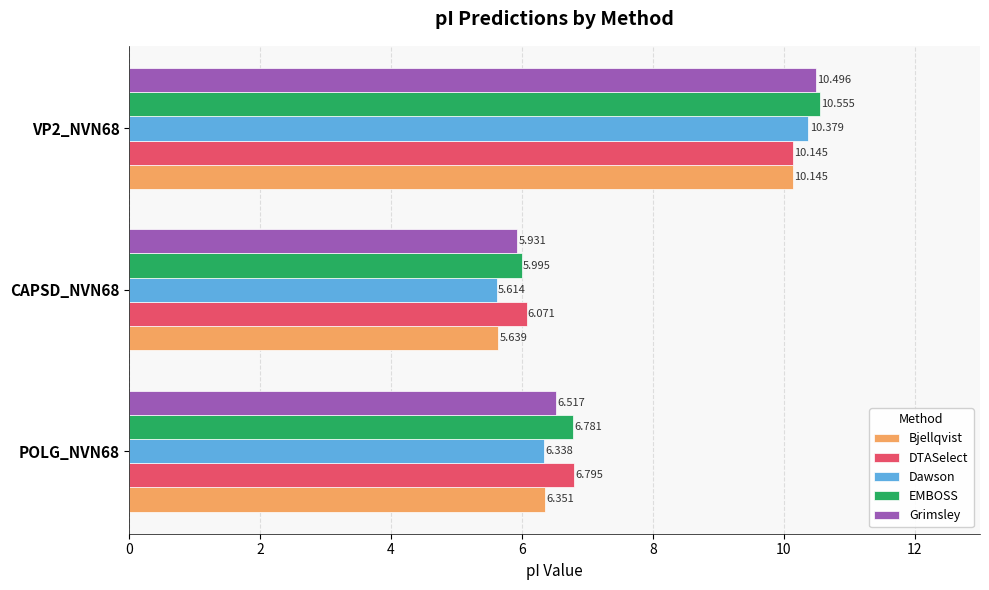

What are all the series names shown in the legend?

Bjellqvist, DTASelect, Dawson, EMBOSS, Grimsley